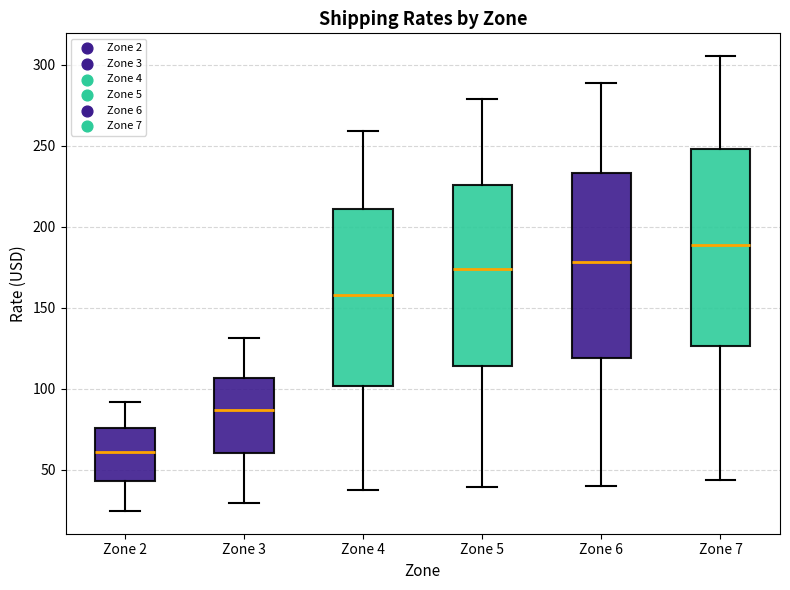

Reading left to right, transcribe this box plot: for each box, give where its median line is, the range the box spans, and where its two whiskers end, as read against the y-axis. The values are not printed on the chart, so give them approximately, as read against the axis.

Zone 2: median 60, box 45 to 75, whiskers 25 to 90
Zone 3: median 85, box 60 to 105, whiskers 30 to 130
Zone 4: median 155, box 100 to 210, whiskers 35 to 260
Zone 5: median 175, box 115 to 225, whiskers 40 to 280
Zone 6: median 180, box 120 to 235, whiskers 40 to 290
Zone 7: median 190, box 125 to 250, whiskers 45 to 305